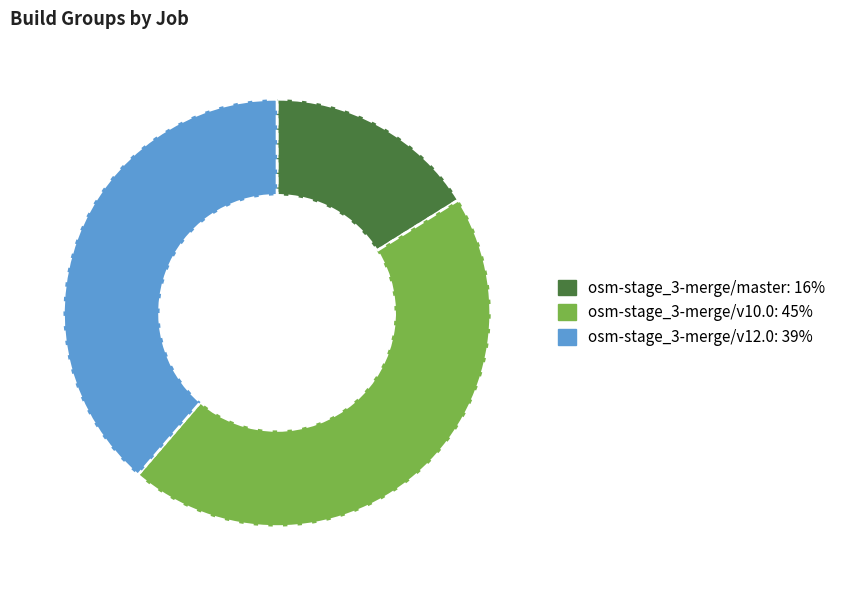

What is the smallest slice in the pie chart?

osm-stage_3-merge/master